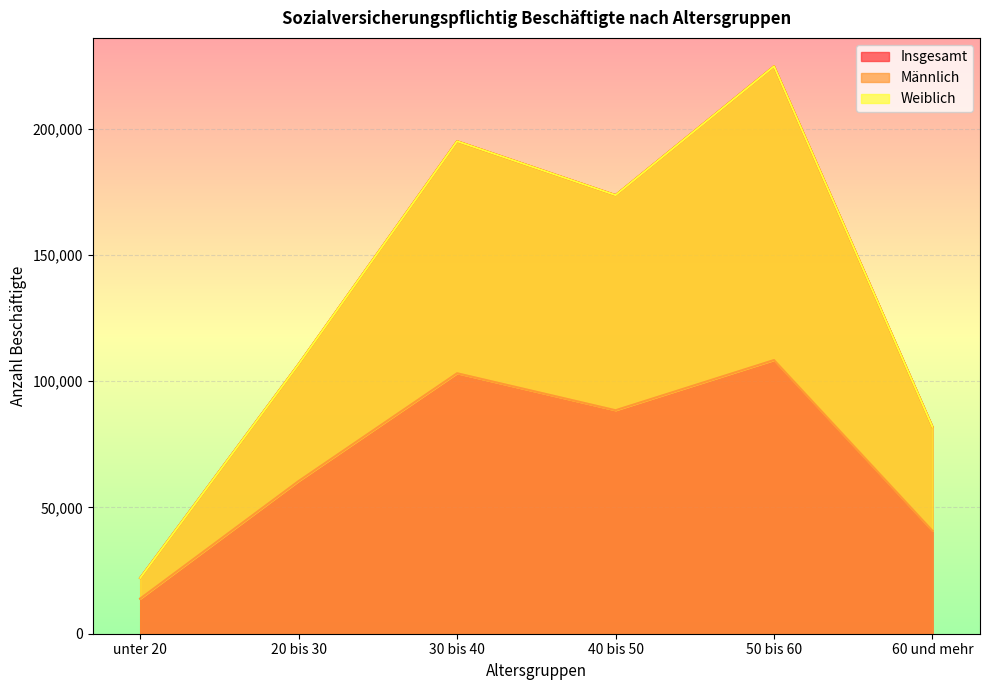

What is the greatest value displayed?

224737